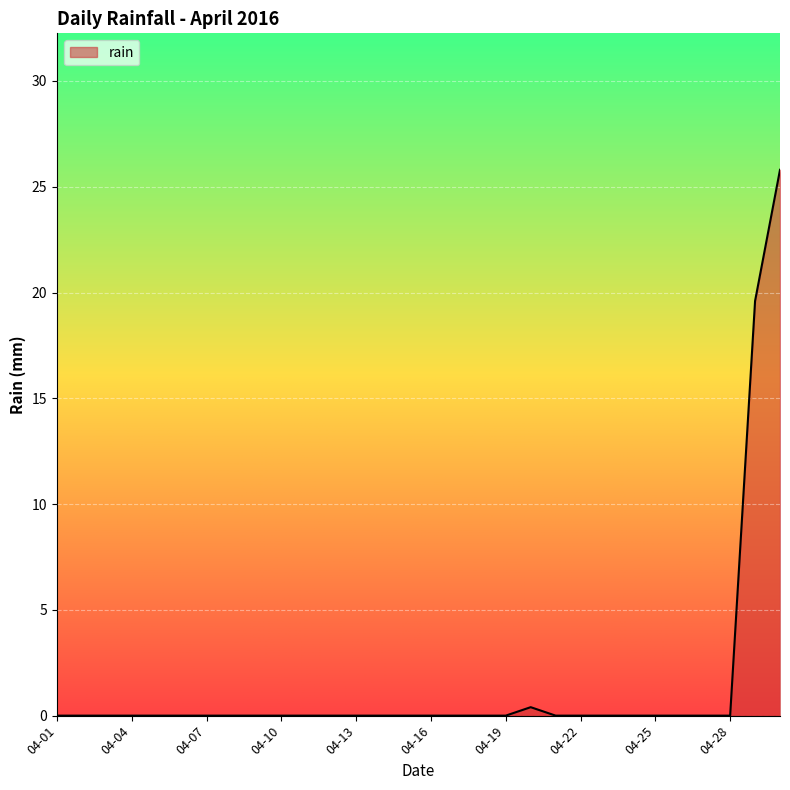

What is the maximum value shown in the chart?

25.8